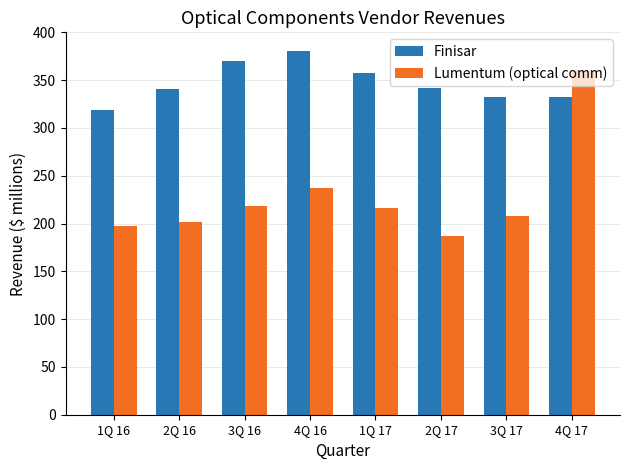

What is the minimum value shown in the chart?

186.8